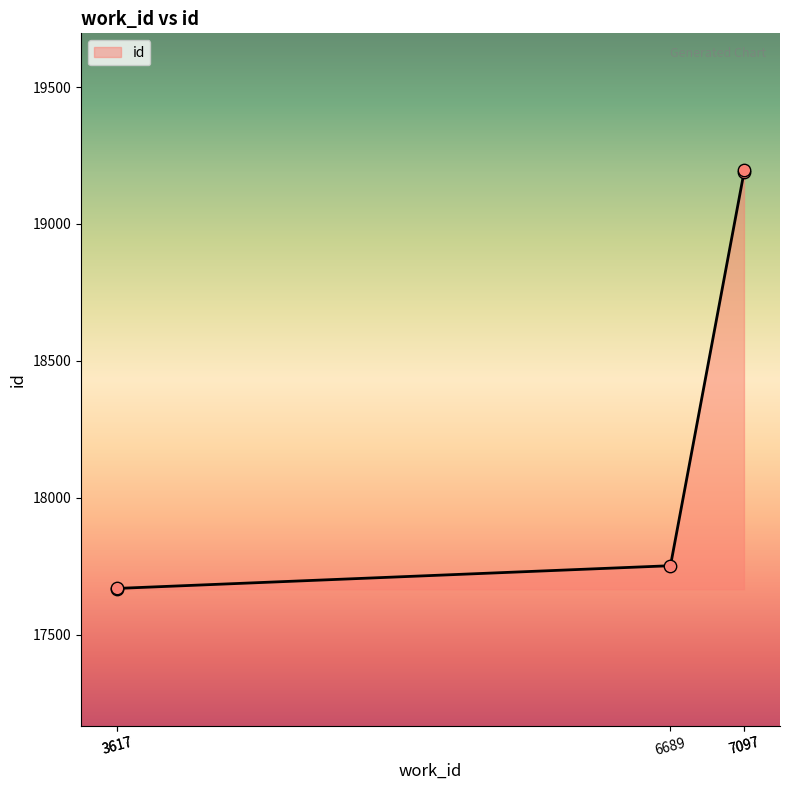

What is the ratio of the value at 6689 to the value at 3617?

1.0